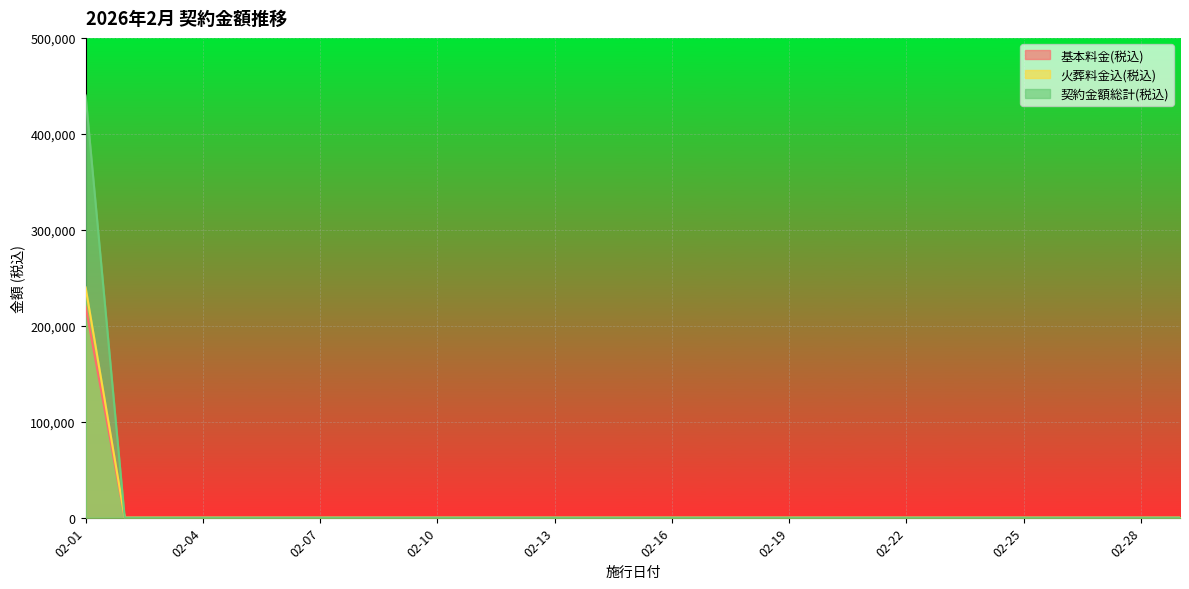

At how many categories does at least one series exceed 417870?

1